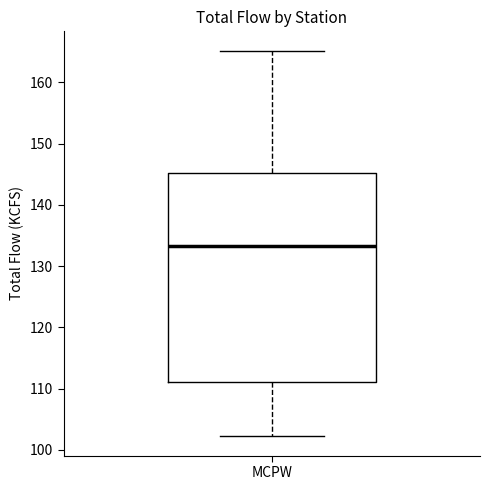

Where is the upper edge of the box for MCPW on the y-axis? The values are not printed on the chart, so give them approximately, as read against the axis.

145